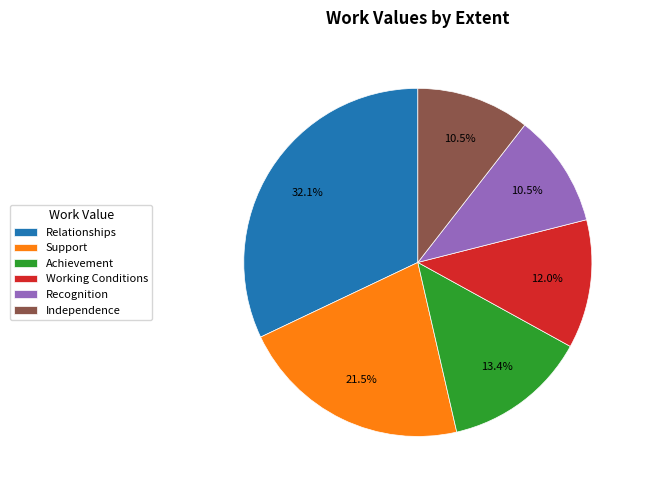

What percentage is the Working Conditions slice, to the nearest percent?

12%